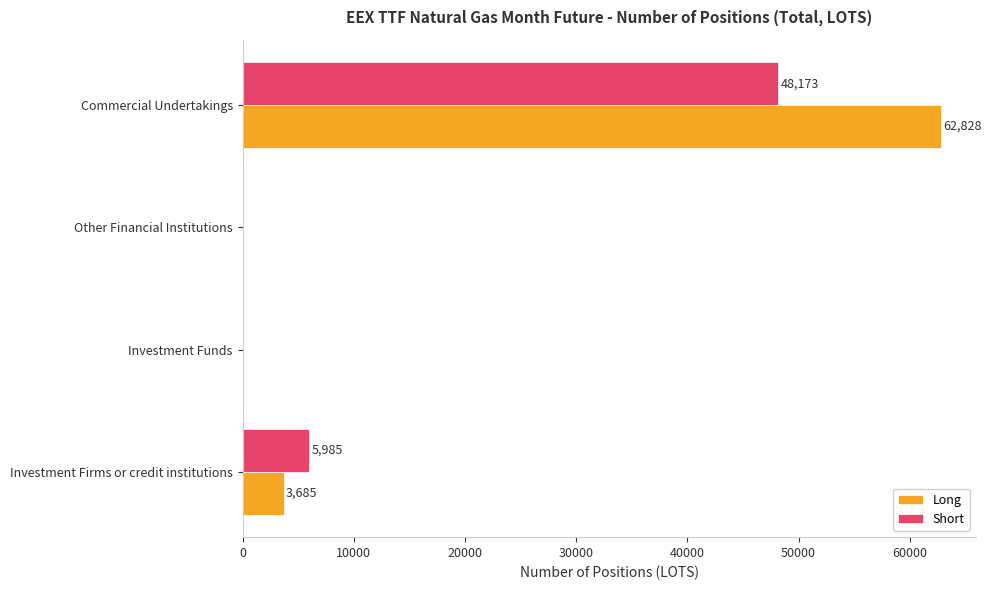

At which label is Long closest to 31414?

Investment Firms or credit institutions